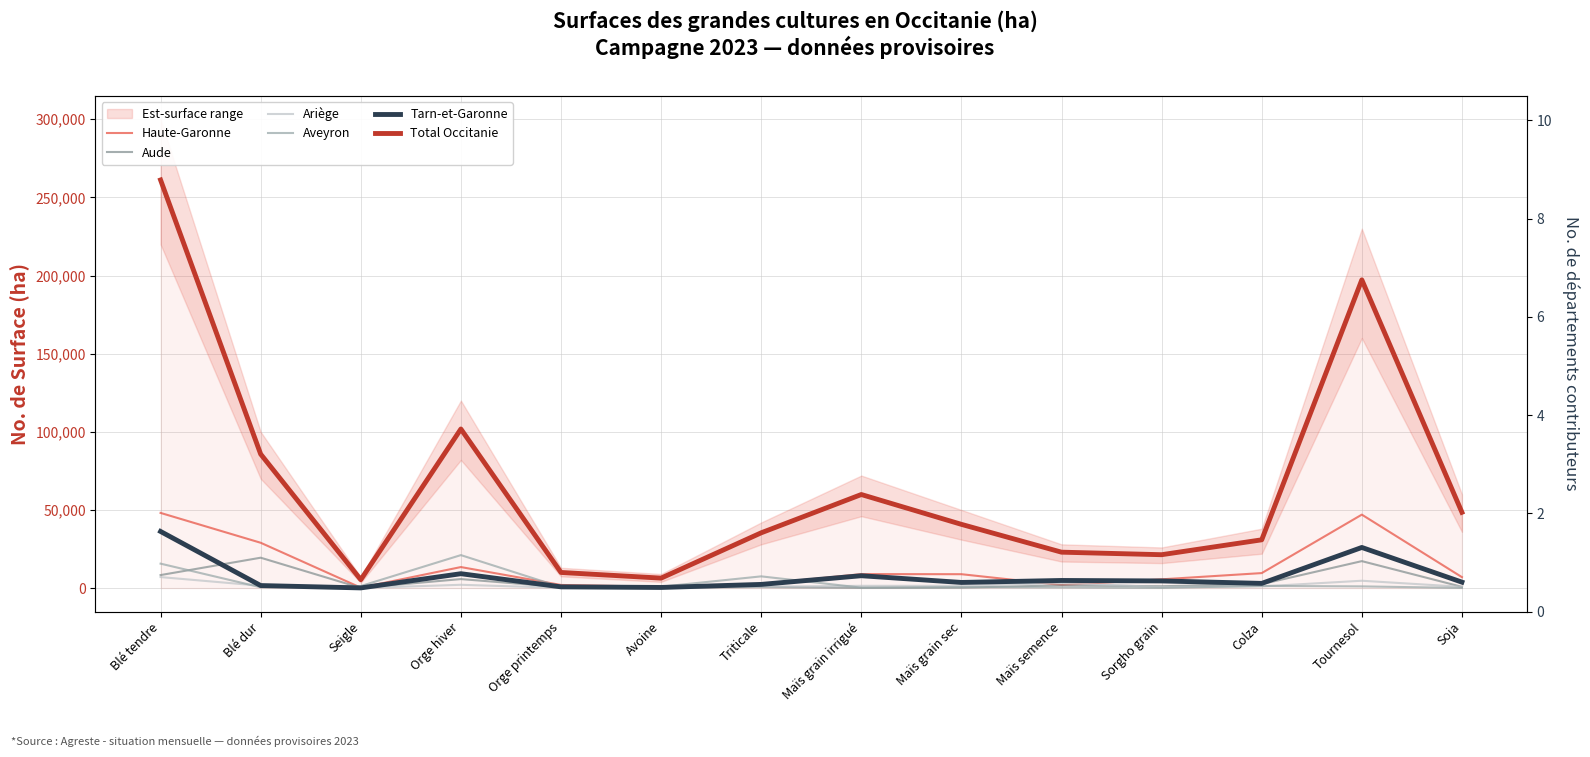

Reading left to right, transcribe all the data shown in this chart.

Haute-Garonne: 48100	29000	275	13450	2000	840	2500	8950	8885	1960	5600	9600	47000	7000
Aude: 8325	19440	110	5760	645	340	655	145	300	1740	1200	2530	17250	790
Ariège: 7040	1500	30	2110	140	250	900	1450	1440	3285	620	1060	4700	810
Aveyron: 15640	520	1300	21100	620	890	7500	282	598	420	100	1400	1090	80
Tarn-et-Garonne: 36235	1620	110	9200	790	400	2350	7905	3605	4870	4570	3000	26000	3800
Total Occitanie: 261160	85720	5365	101795	10005	6375	35370	59872	40783	22980	21360	30890	197245	48491